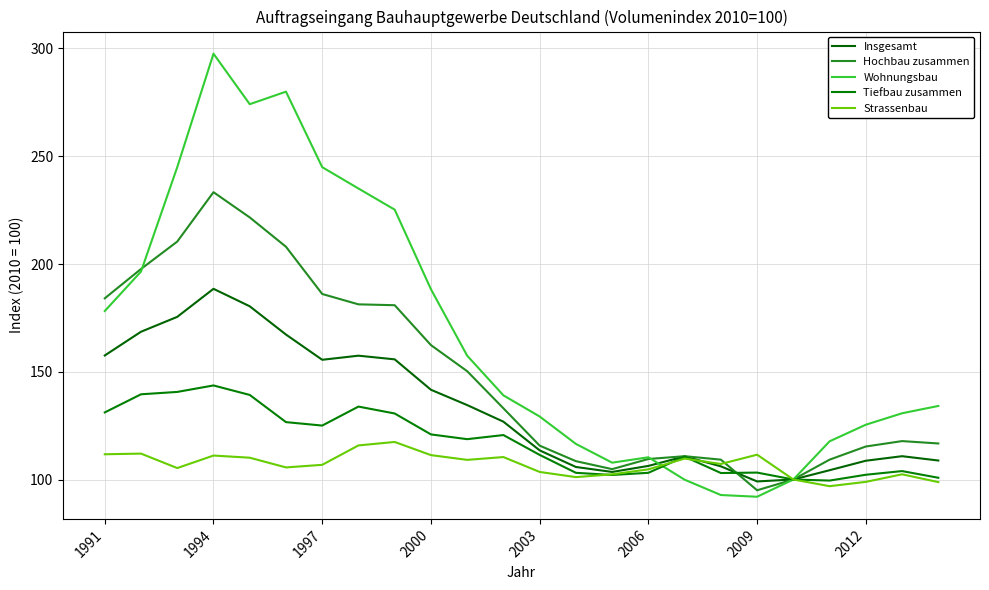

List the series in order of their peak value, highest first.

Wohnungsbau, Hochbau zusammen, Insgesamt, Tiefbau zusammen, Strassenbau